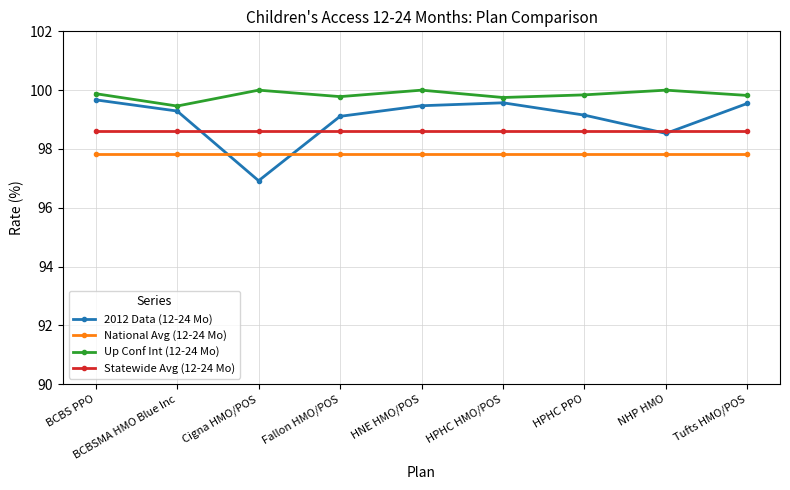

At Tufts HMO/POS, list the series in order from largest to smallest.

Up Conf Int (12-24 Mo), 2012 Data (12-24 Mo), Statewide Avg (12-24 Mo), National Avg (12-24 Mo)